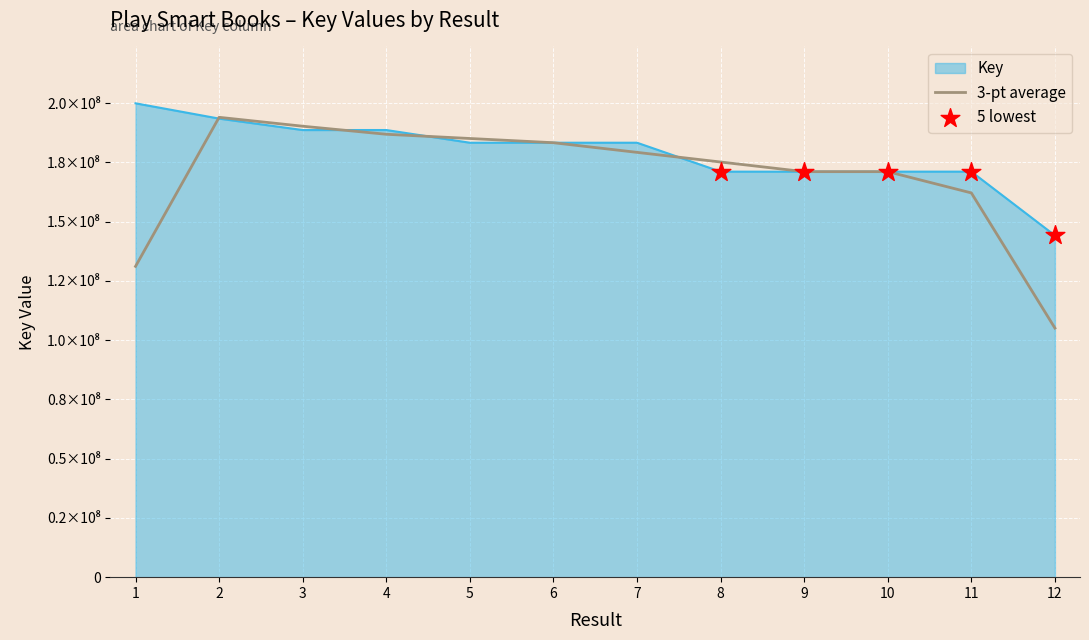

Is this an area chart (filled region under the line)?

Yes